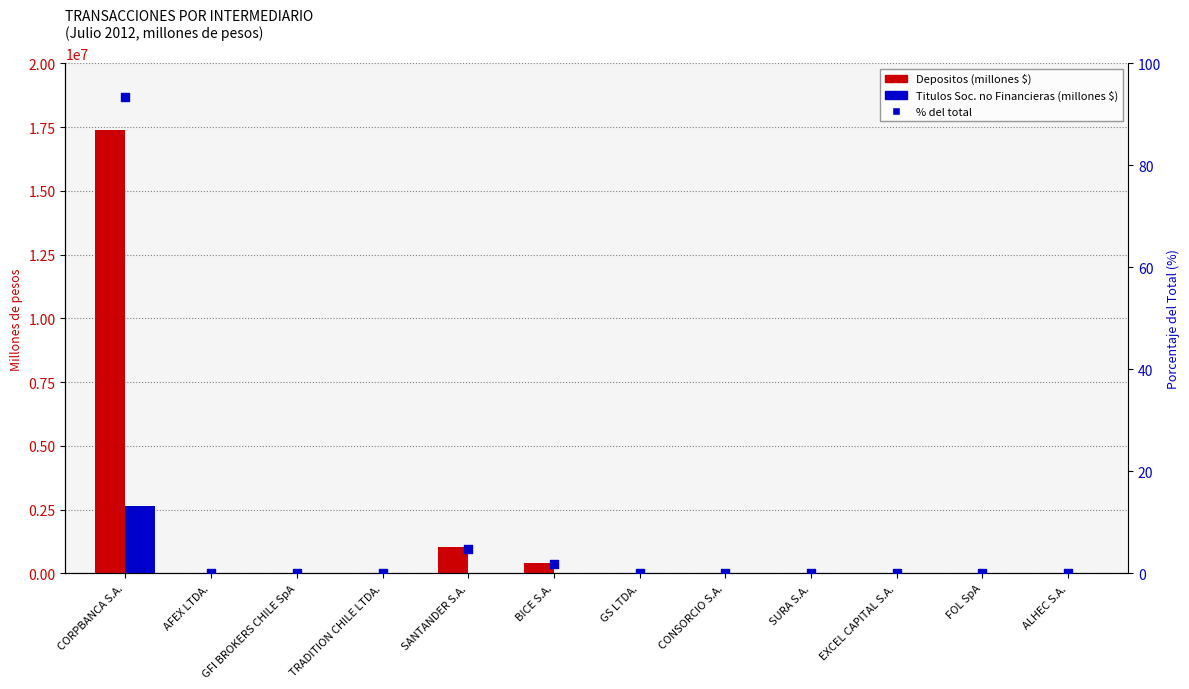

Which series contains the lowest Y value?

Depositos (millones $)